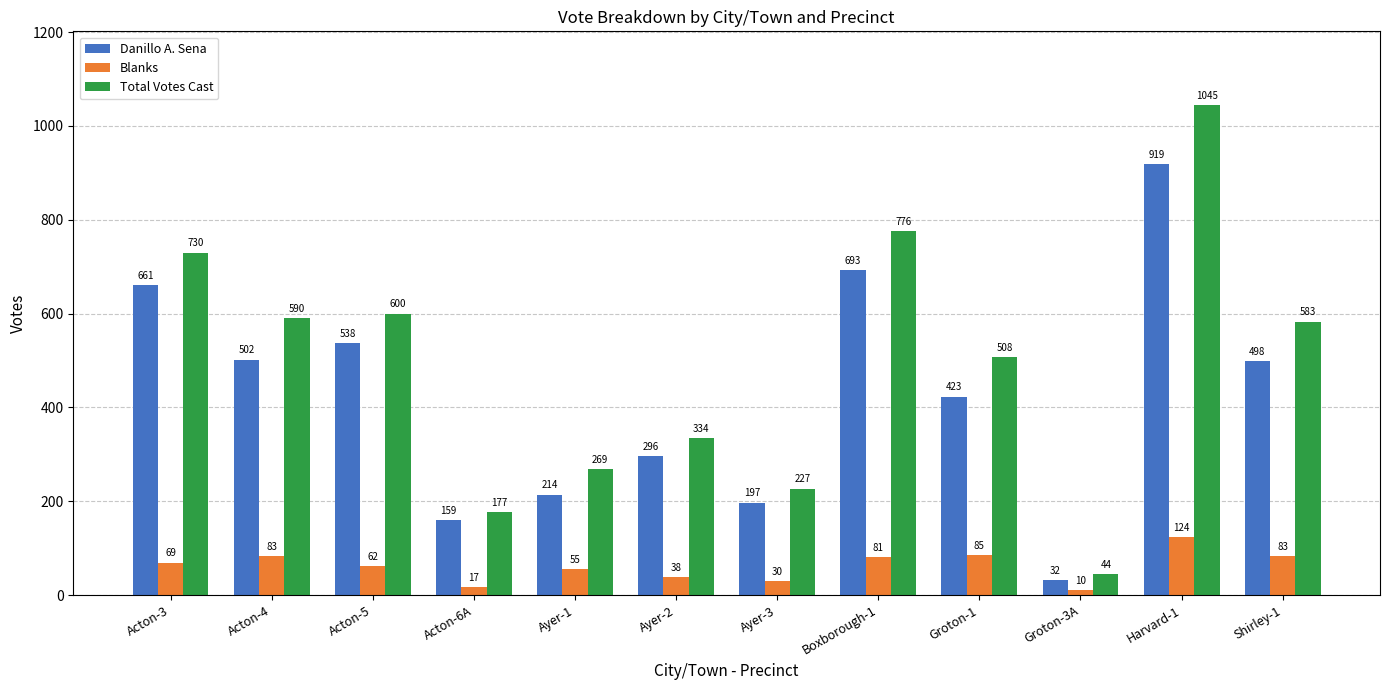

At which category does the chart reach its minimum across all series?

Groton-3A